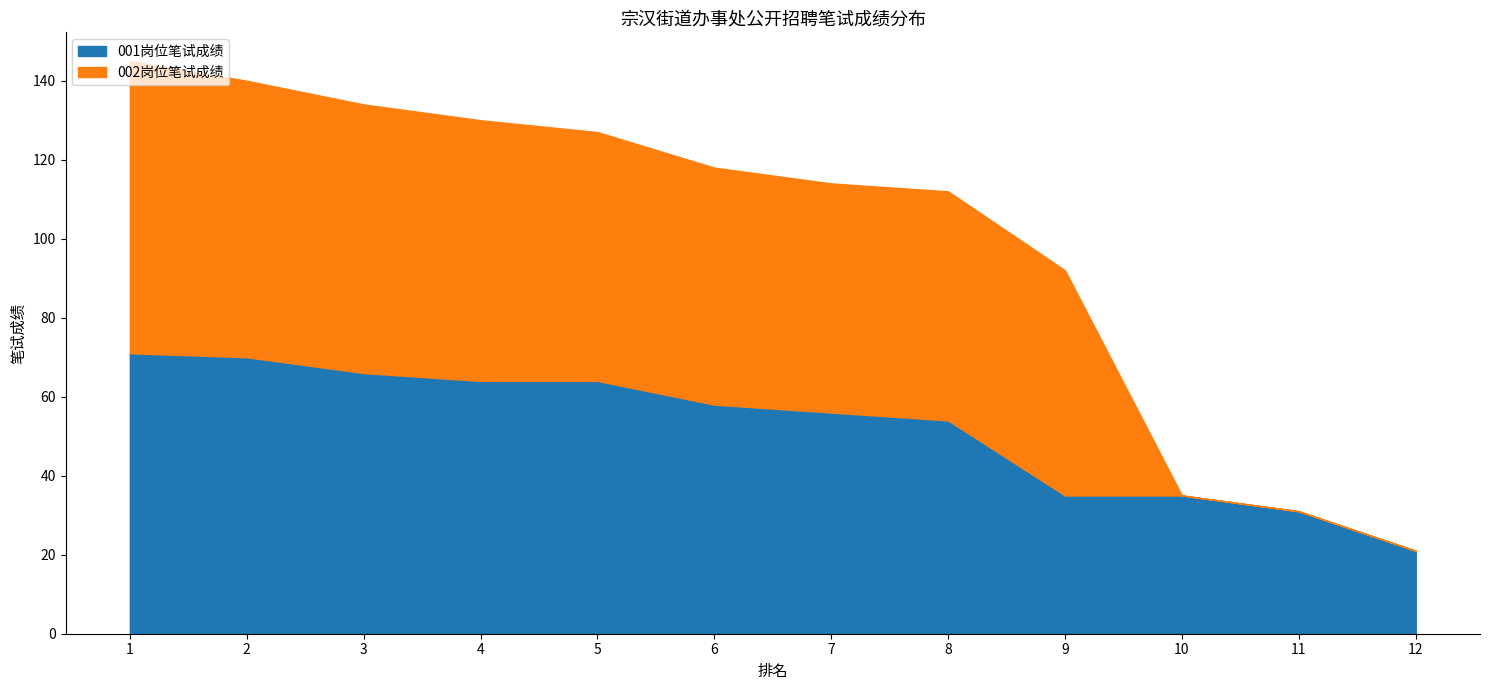

Which label corresponds to the largest value in the chart?

1